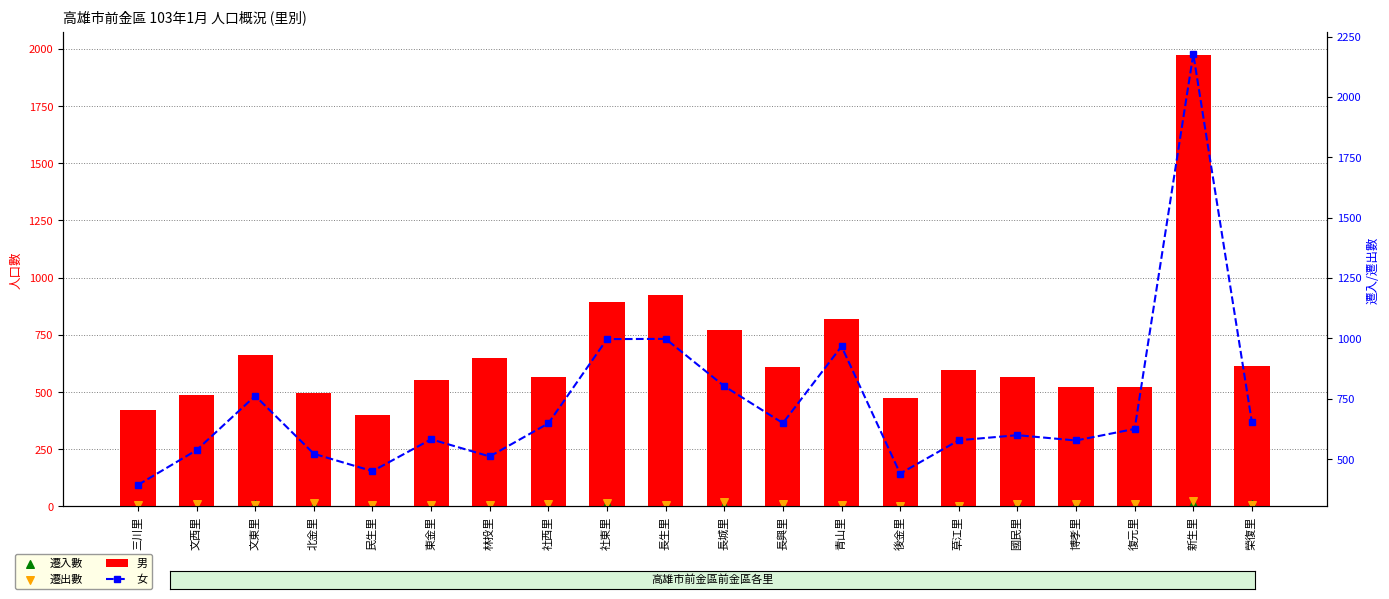

Which series reaches the maximum Y coordinate?

女